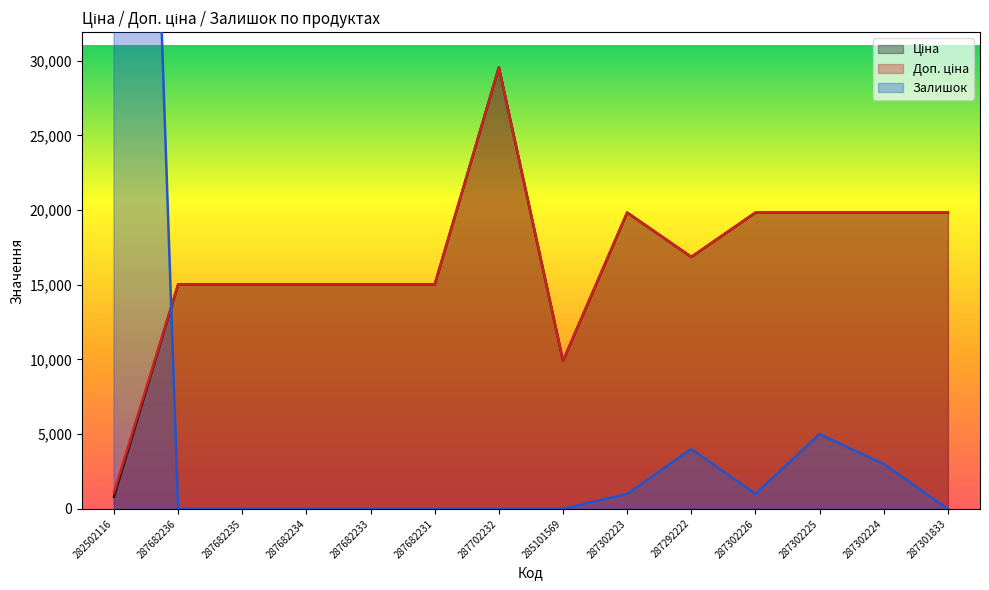

True or false: Ціна and Доп. ціна cross at least once.

False